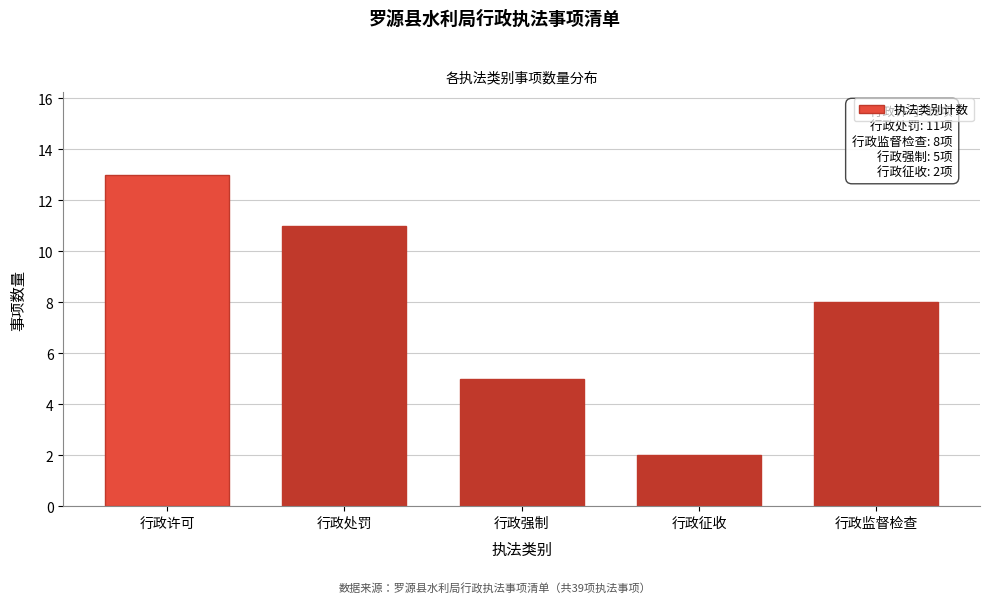

Reading left to right, what are all the values shown in this chart?

13	11	5	2	8